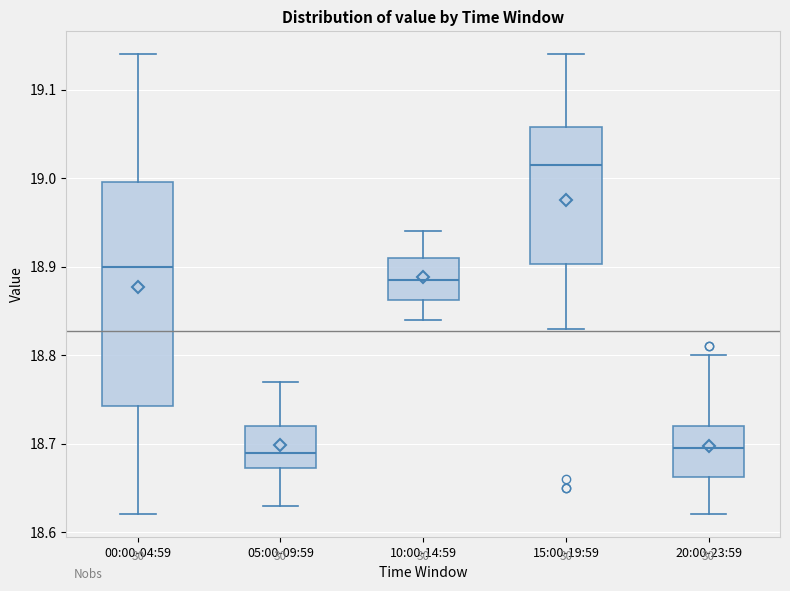

Comparing the boxes themselves (not the whiskers), which one is the tallest?

00:00-04:59